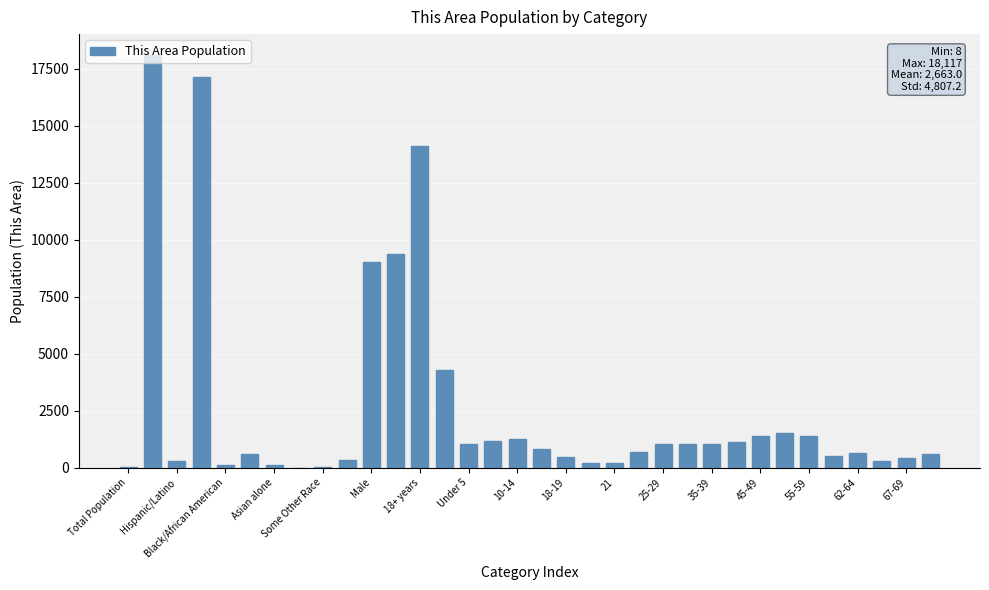

What is the maximum value shown in the chart?

18117